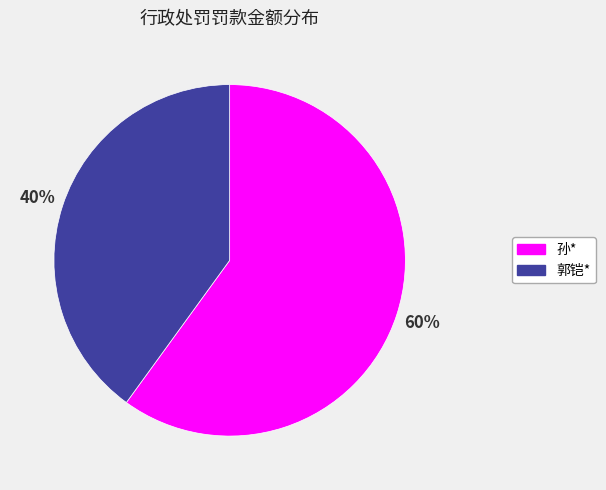

Which slice is the smallest?

郭铠*